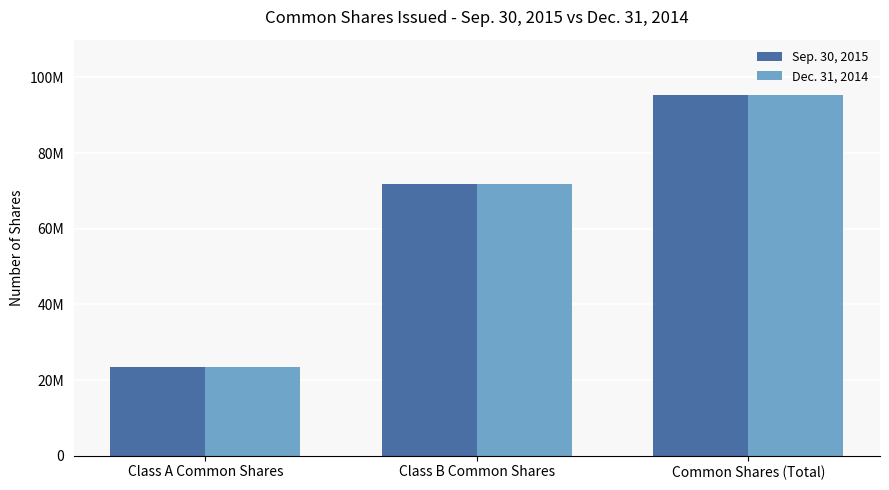

Are the bars horizontal?

No